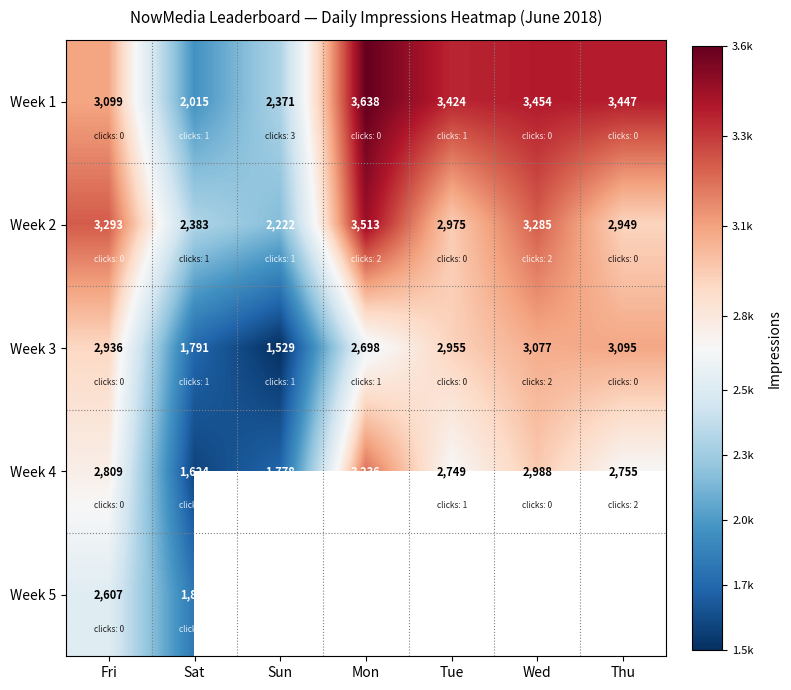

What is the smallest value displayed?

1529.0